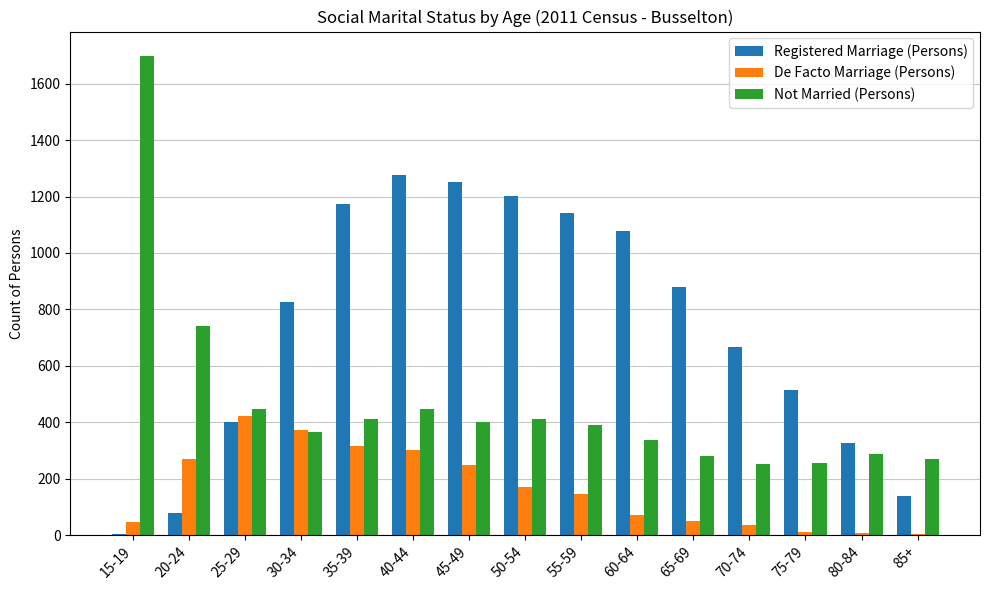

Is the value of Registered Marriage (Persons) at 80-84 greater than the value of De Facto Marriage (Persons) at 75-79?

Yes